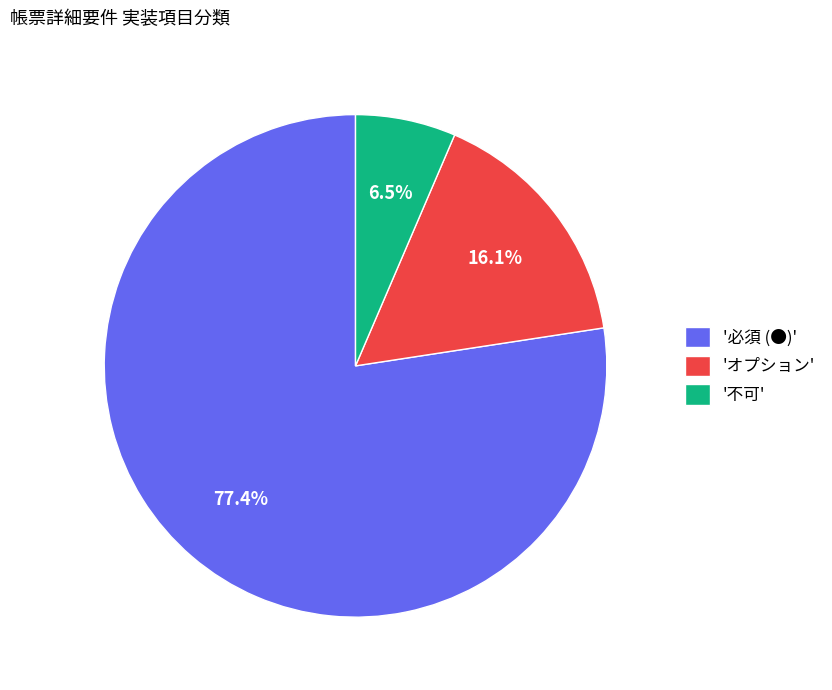

Does any single category account for the majority?

Yes